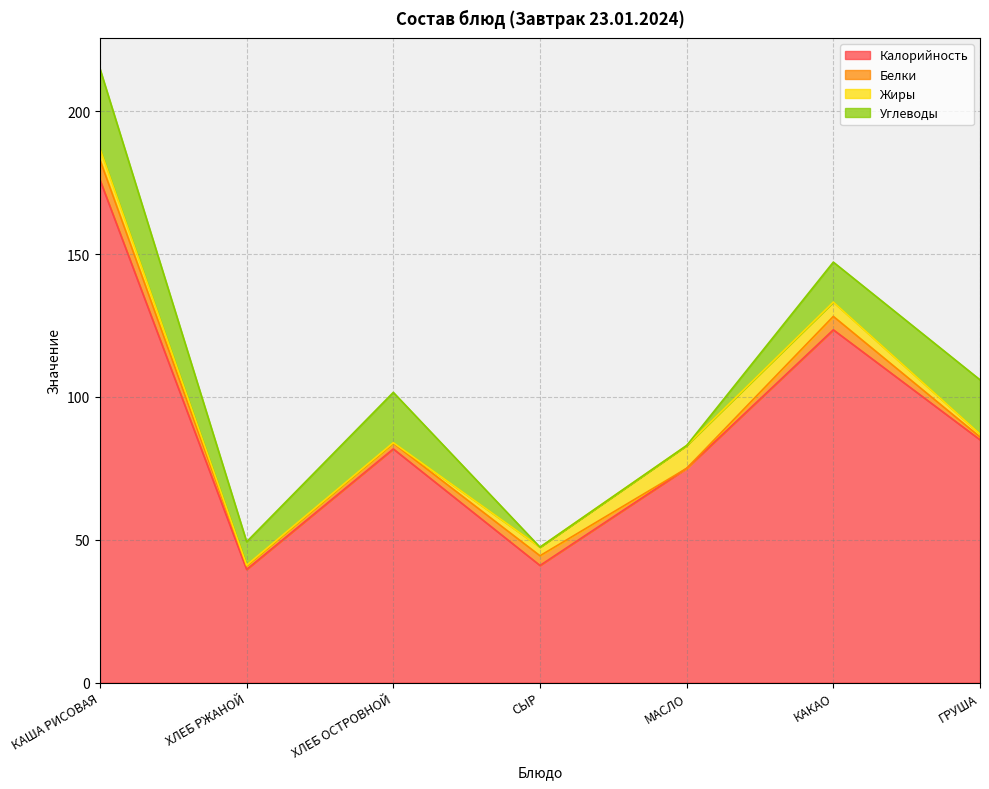

What is the maximum value for Калорийность?

176.0